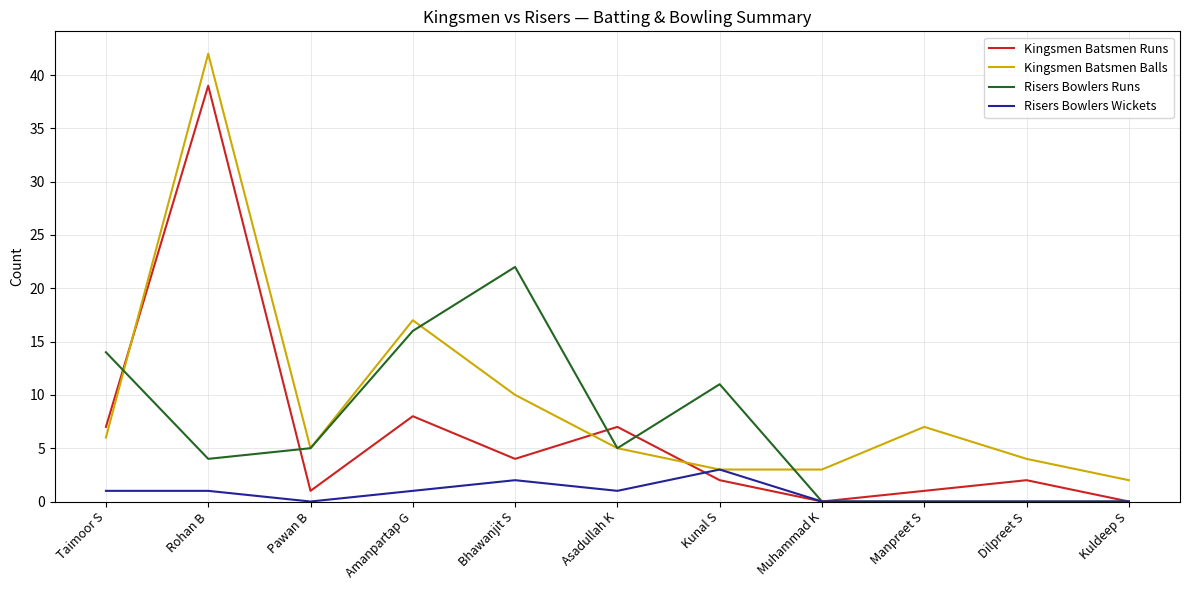

The value of Kingsmen Batsmen Balls at Asadullah K is 1. True or false?

False